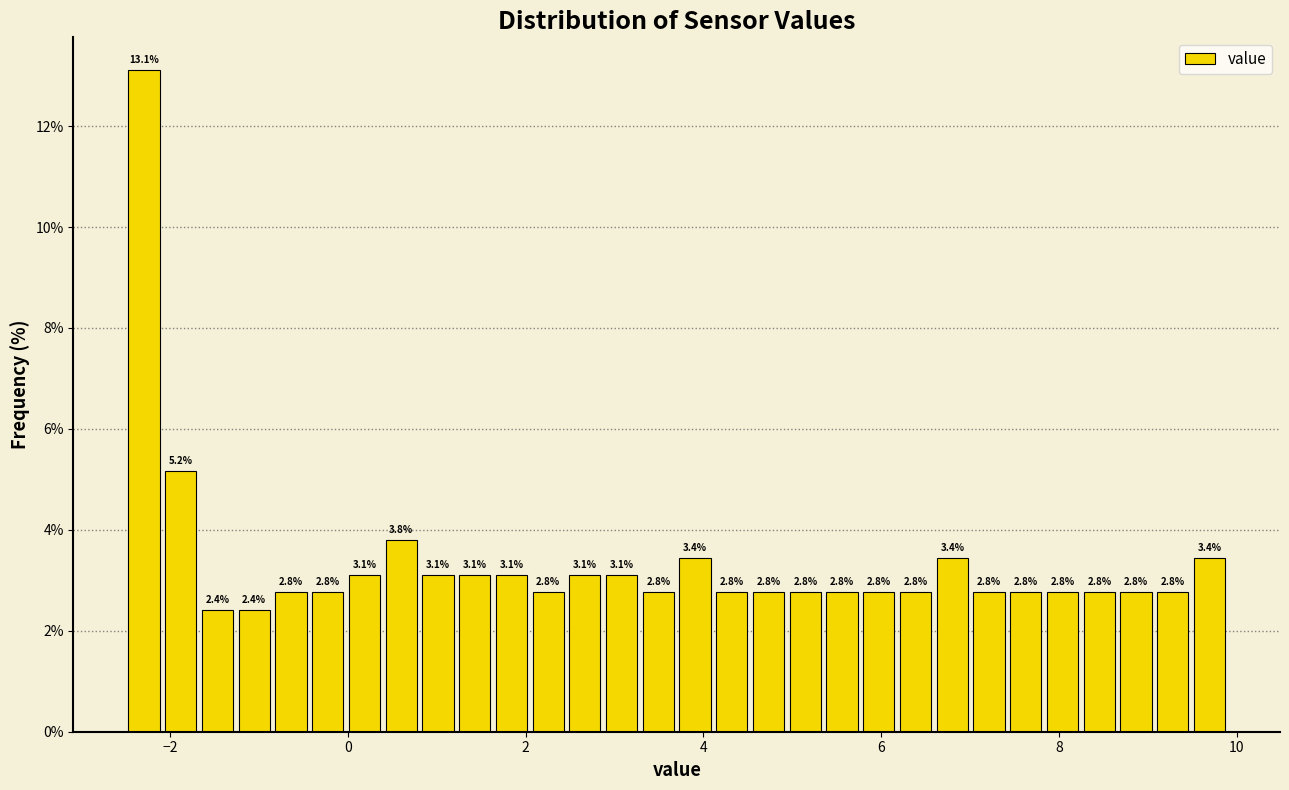

Read against the x-axis, roughly where is the centre of the tallest bar?

-2.2